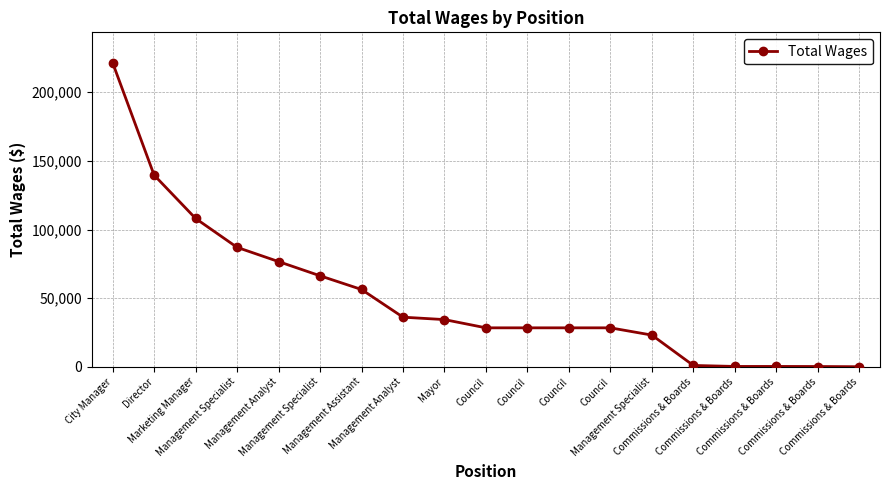

Read the value at Commissions & Boards, to the nearest 50.

250